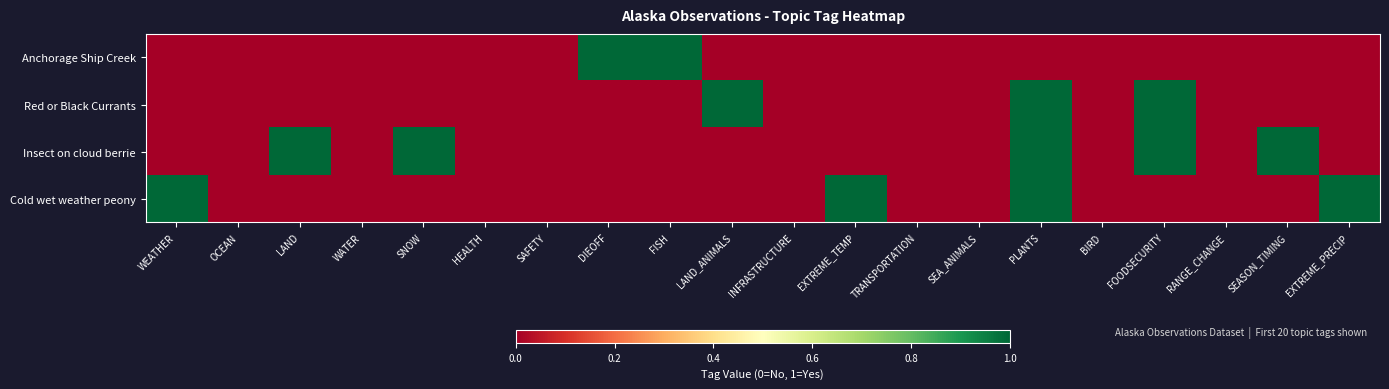

Count the number of data series in this chart.

4